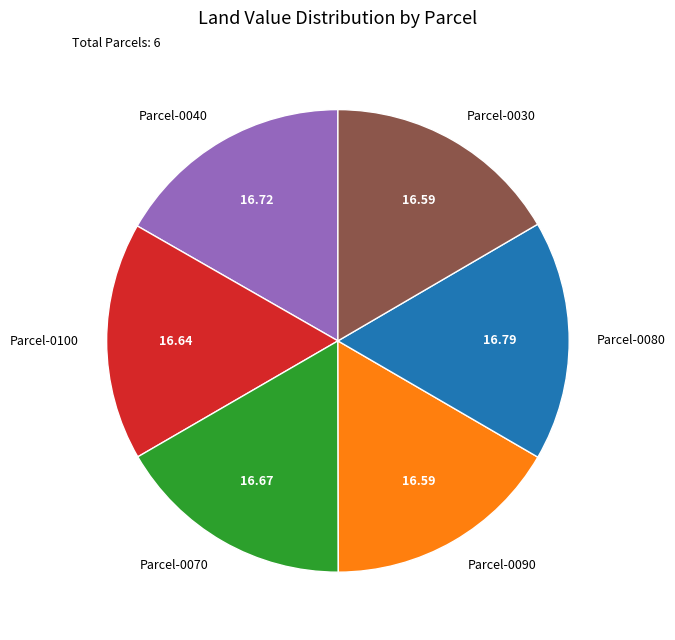

How many slices are in this pie chart?

6